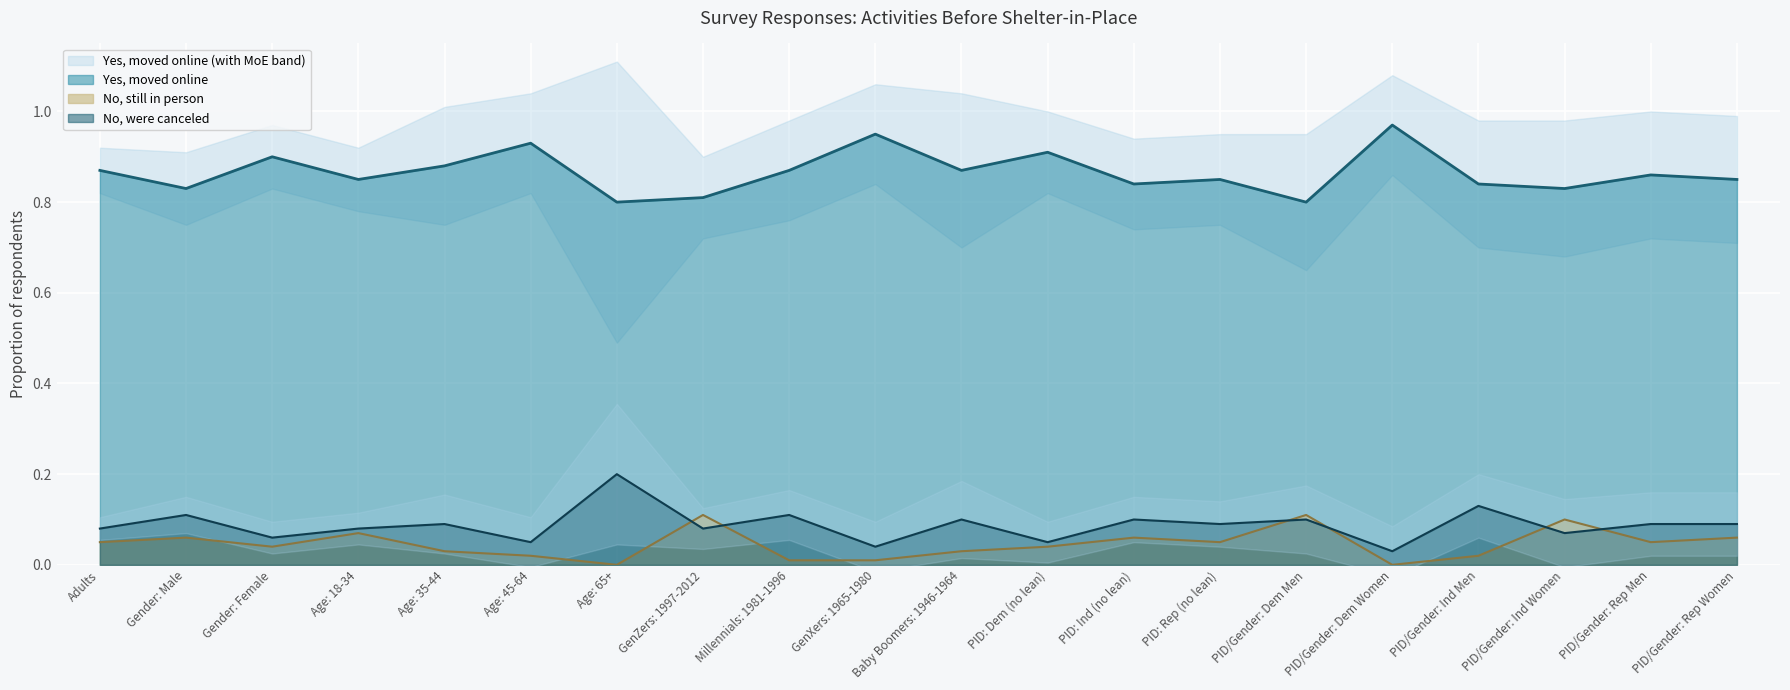

At which label does No, they are still happening in person reach its peak?

GenZers: 1997-2012